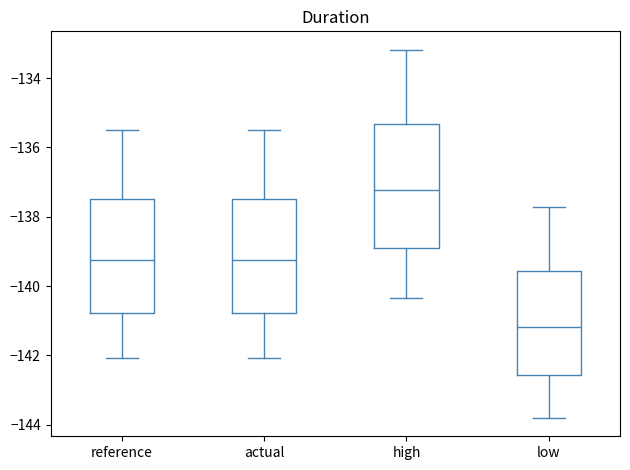

Where is the upper edge of the box for high on the y-axis? The values are not printed on the chart, so give them approximately, as read against the axis.

-135.4